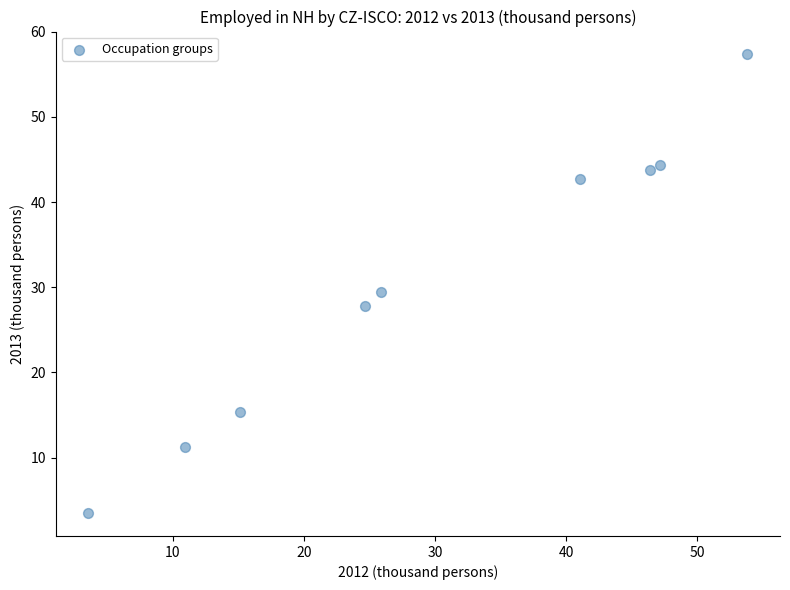

What is the average Y value?

30.6